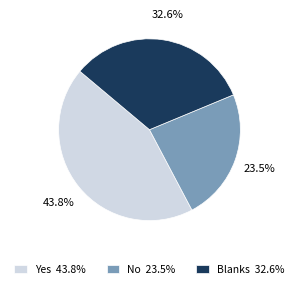

Which has a higher value, Yes or No?

Yes